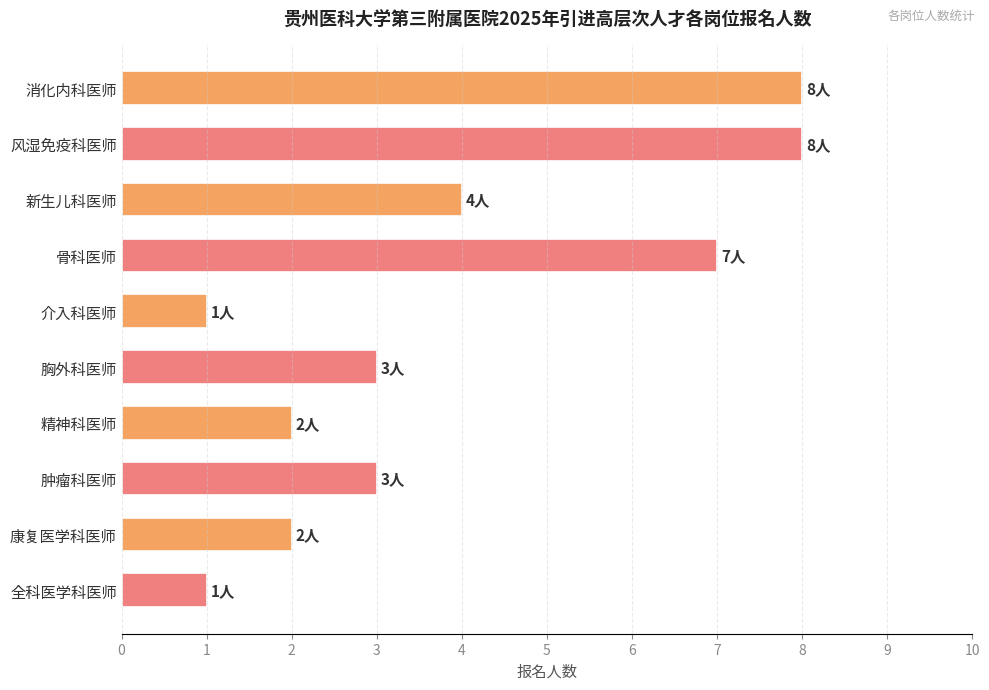

What is the minimum value shown in the chart?

1